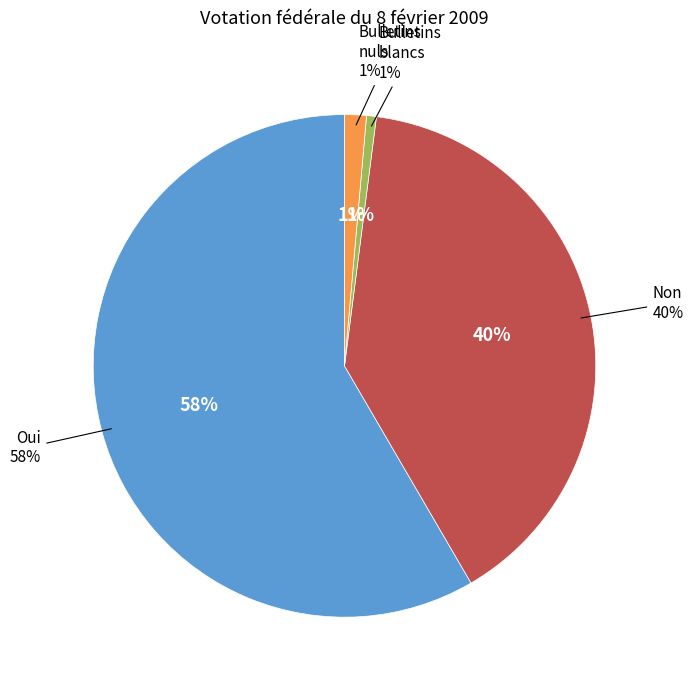

Does Non account for over 50% of the chart?

No